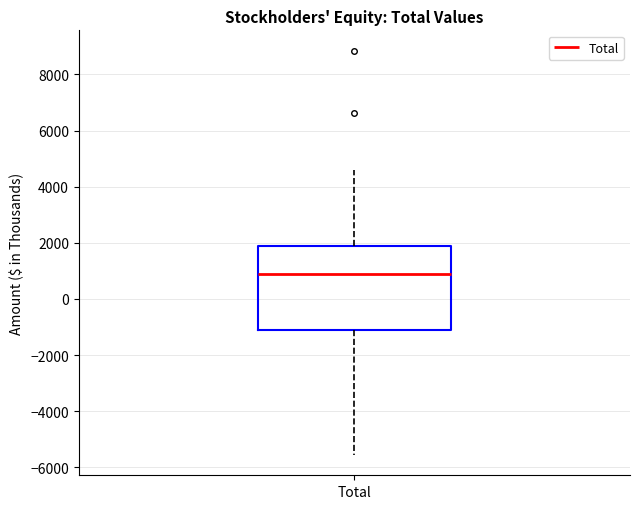

Read this box plot against the y-axis: the position of the median line, the range covered by the box, and the ends of both whiskers. The values are not printed on the chart, so give them approximately, as read against the axis.

median 1000, box -1200 to 1800, whiskers -5600 to 4600